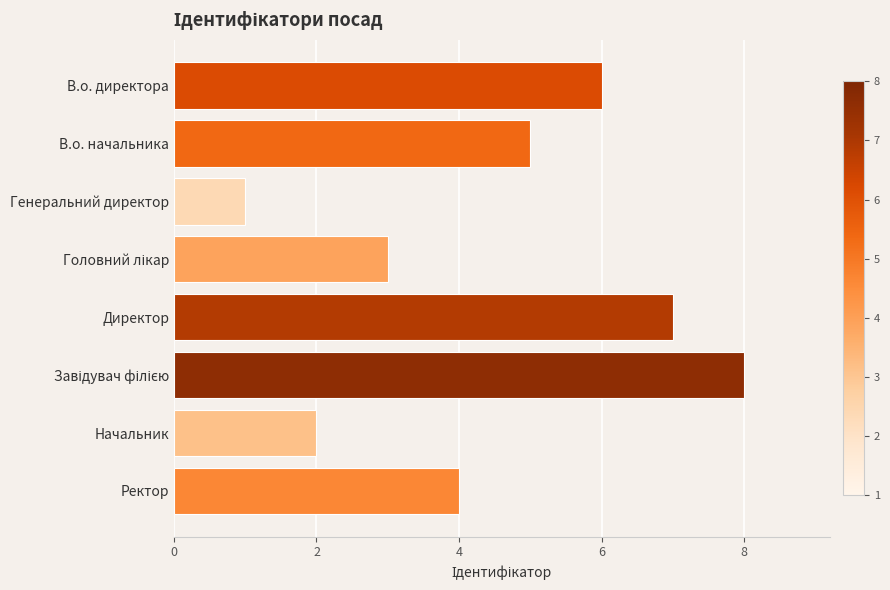

Does the chart contain stacked bars?

No